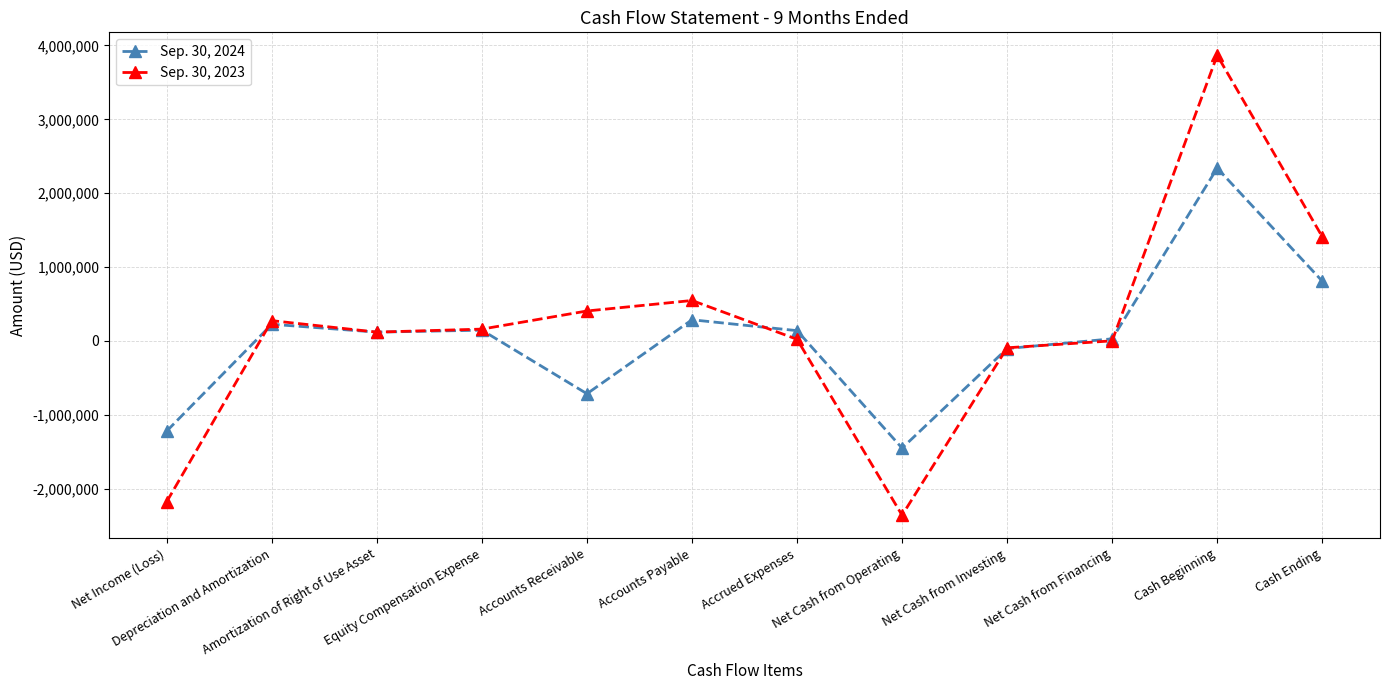

What is the sum of all Sep. 30, 2023 values?

2166066